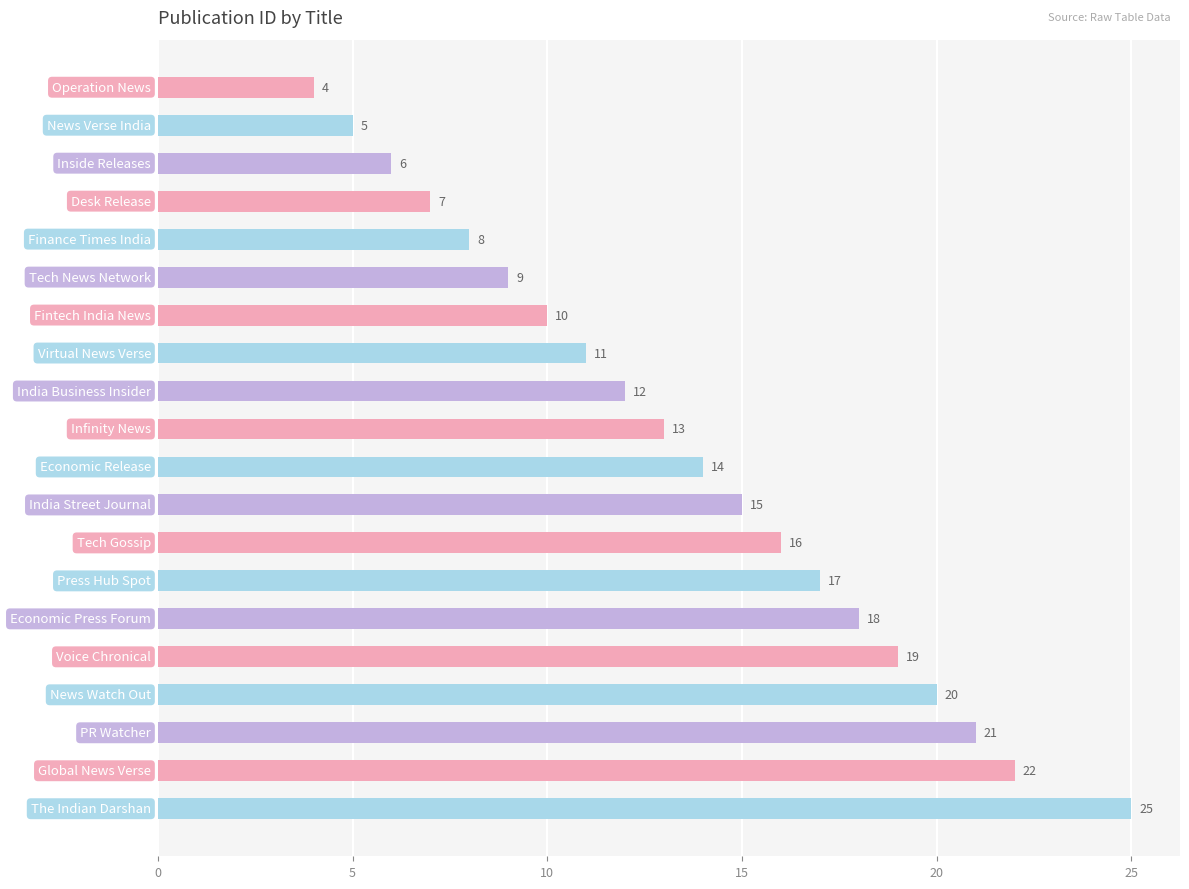

What is the value of the 10th bar from the top?

13